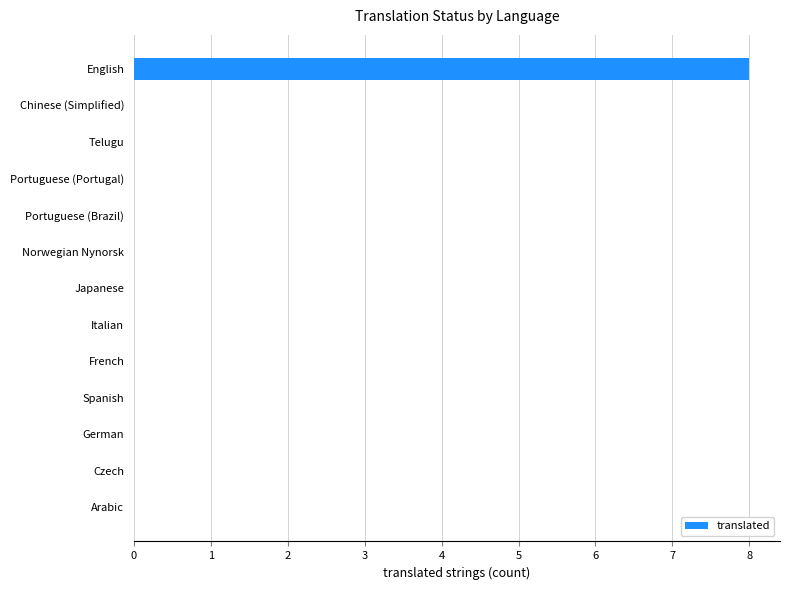

The chart shows a value of 0 at Italian. True or false?

True